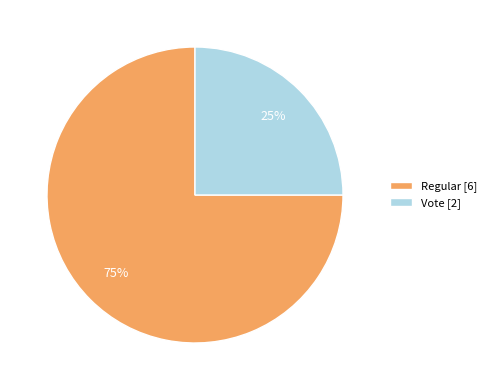

Combined, do Vote [2] and Regular [6] account for over 50%?

Yes